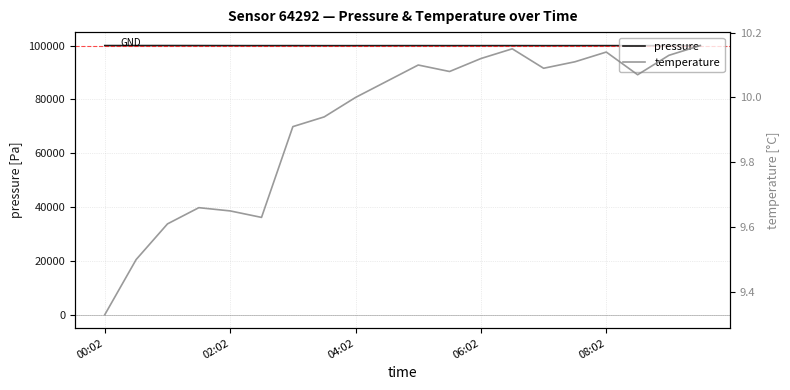

How many series are shown in this chart?

2